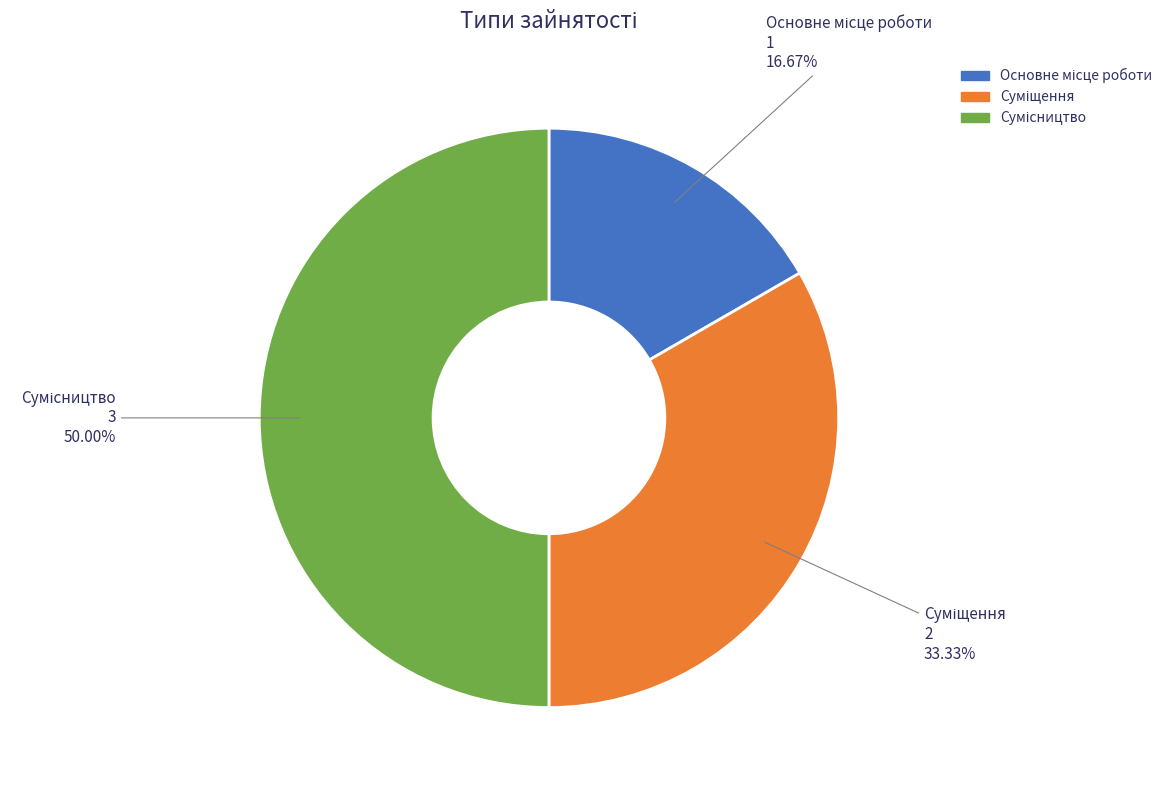

What percentage is the Основне місце роботи slice, to the nearest percent?

17%